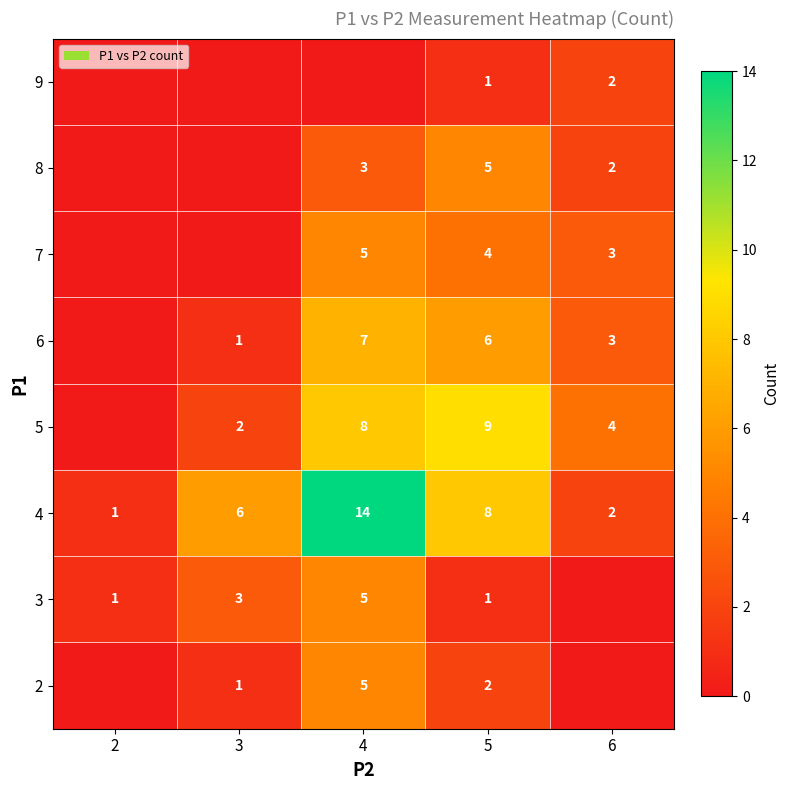

How many series are shown in this chart?

8